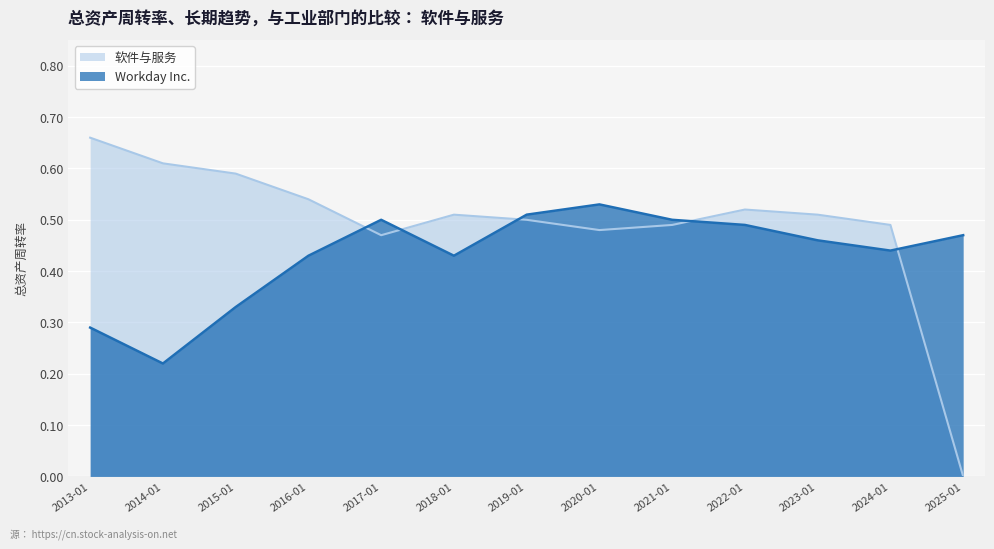

True or false: Workday Inc. and 软件与服务 cross at least once.

True